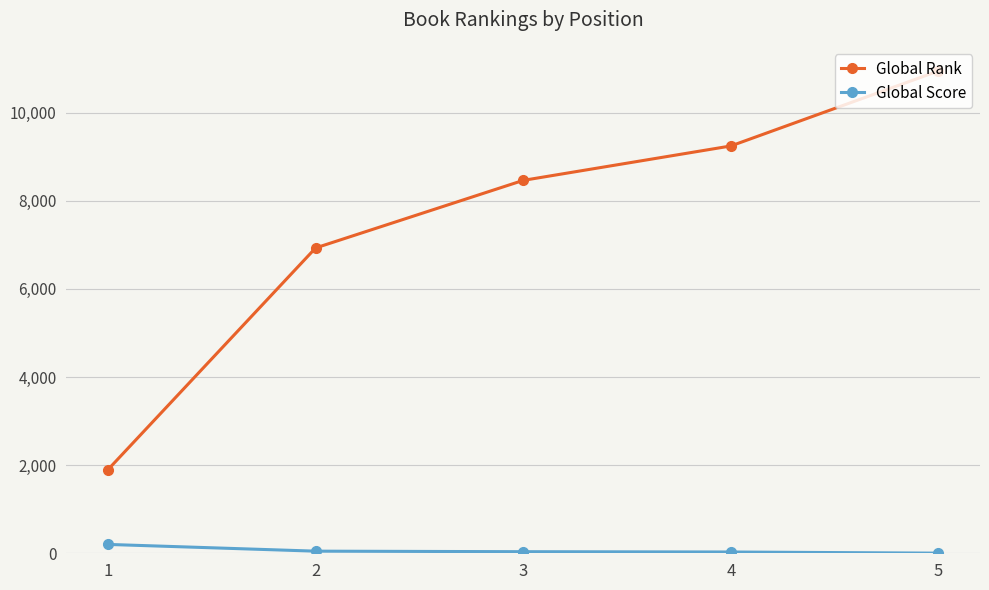

What is the difference between the maximum and minimum values in the Global Score series?

198